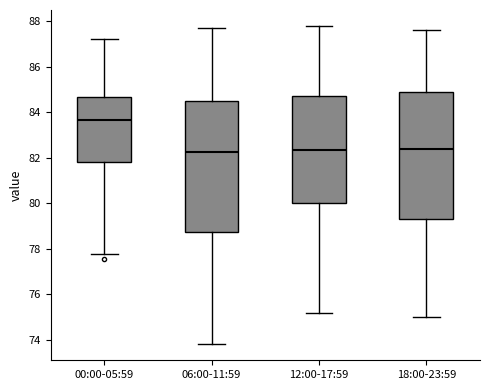

Reading left to right, read every box against the y-axis: the position of its median line, the range the box covers, and the ends of its whiskers. The values are not printed on the chart, so give them approximately, as read against the axis.

00:00-05:59: median 83.6, box 81.8 to 84.6, whiskers 77.8 to 87.2
06:00-11:59: median 82.2, box 78.8 to 84.6, whiskers 73.8 to 87.8
12:00-17:59: median 82.4, box 80.0 to 84.8, whiskers 75.2 to 87.8
18:00-23:59: median 82.4, box 79.4 to 85.0, whiskers 75.0 to 87.6